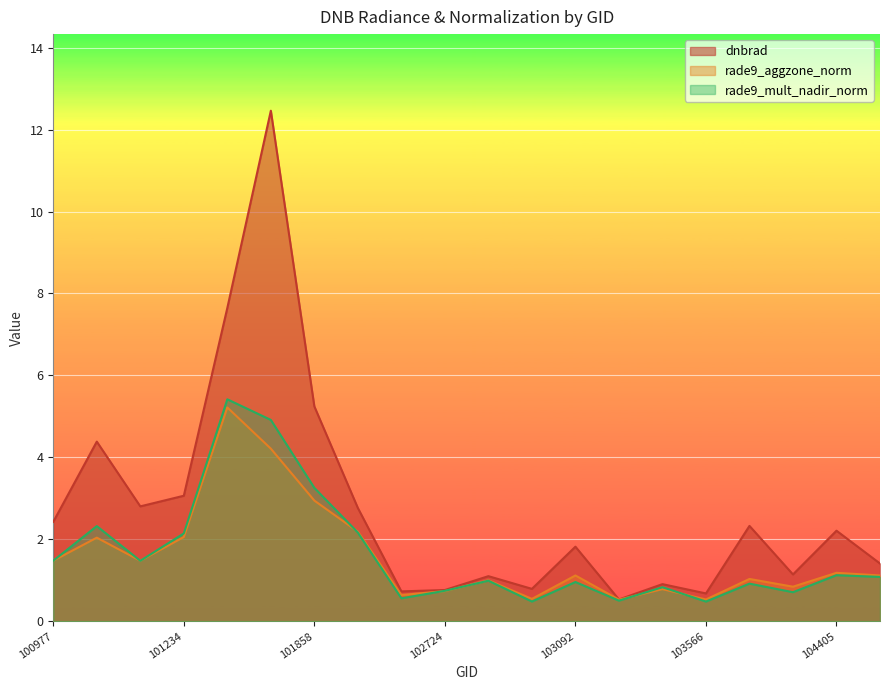

How many lines are shown in the chart?

3